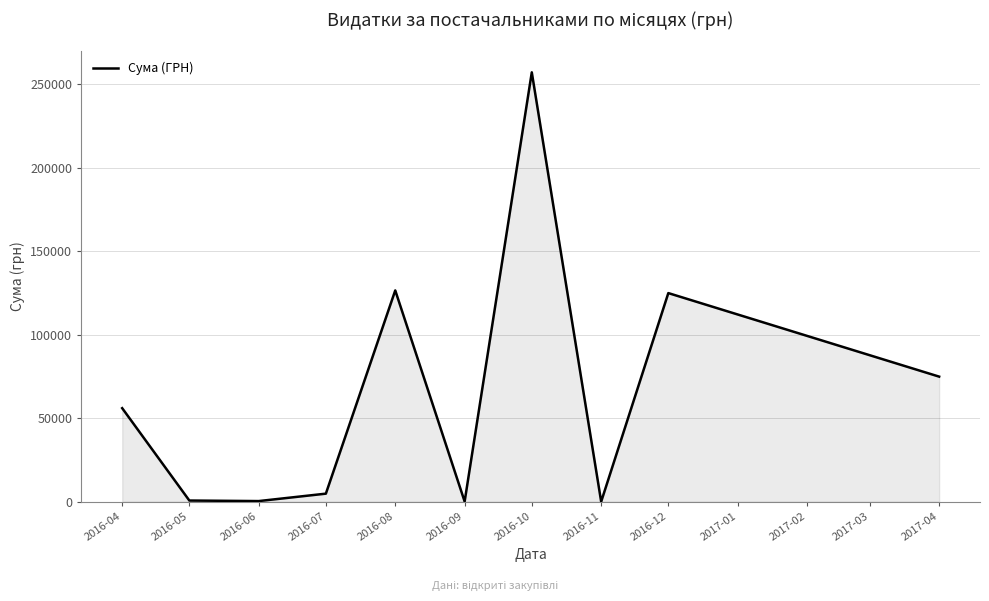

At which category does the chart reach its peak across all series?

2016-10